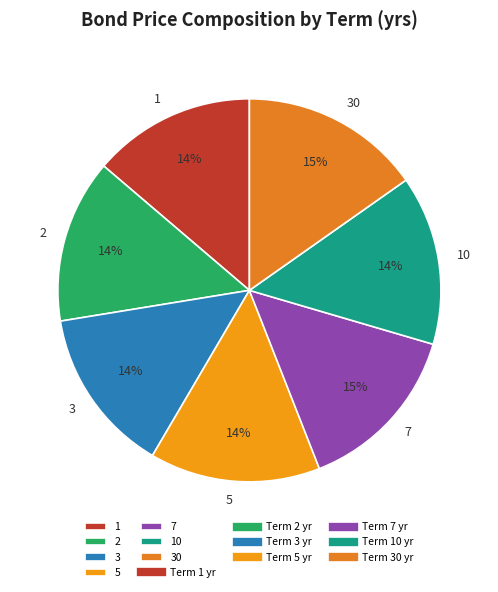

To the nearest percent, what is the average slice percentage?

14%